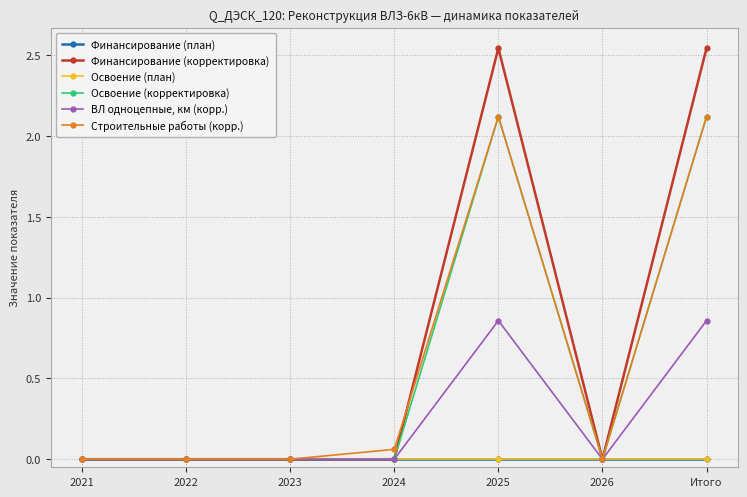

What is the label of the 6th point from the left?

2026